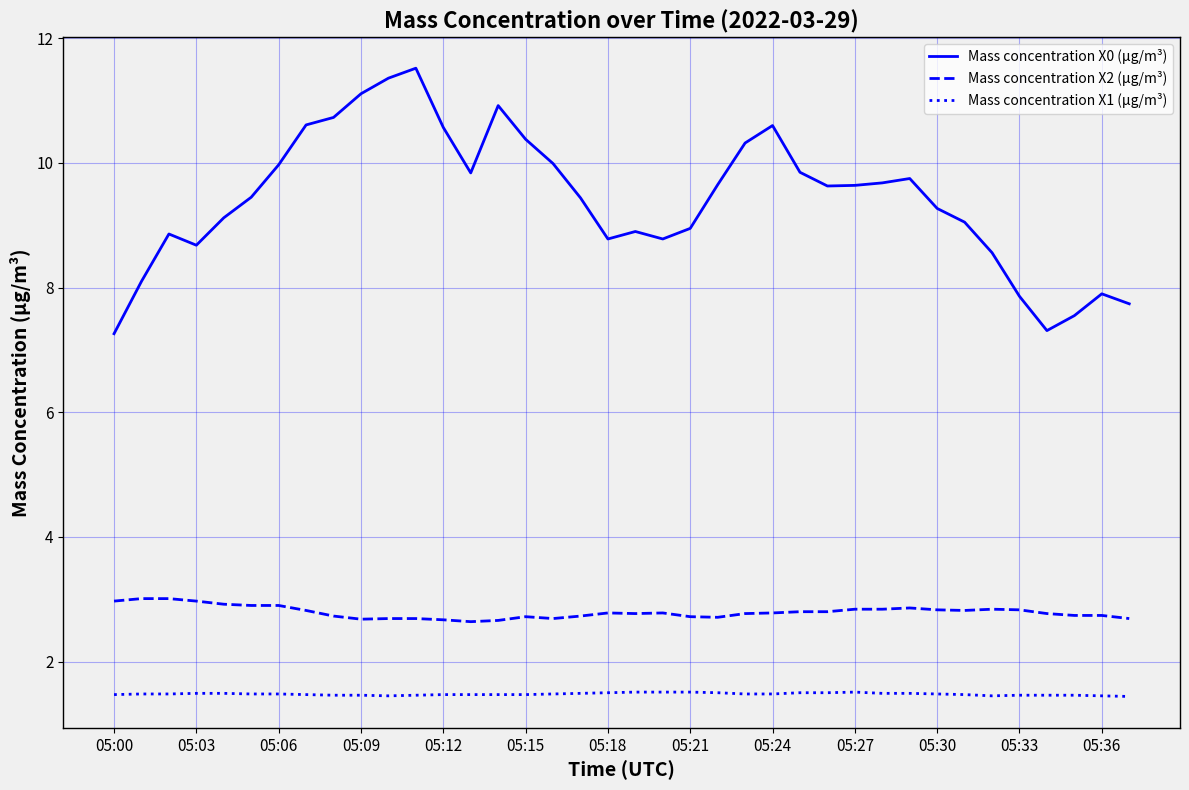

Which series has the largest range (max minus min)?

Mass concentration X0 (μg/m³)